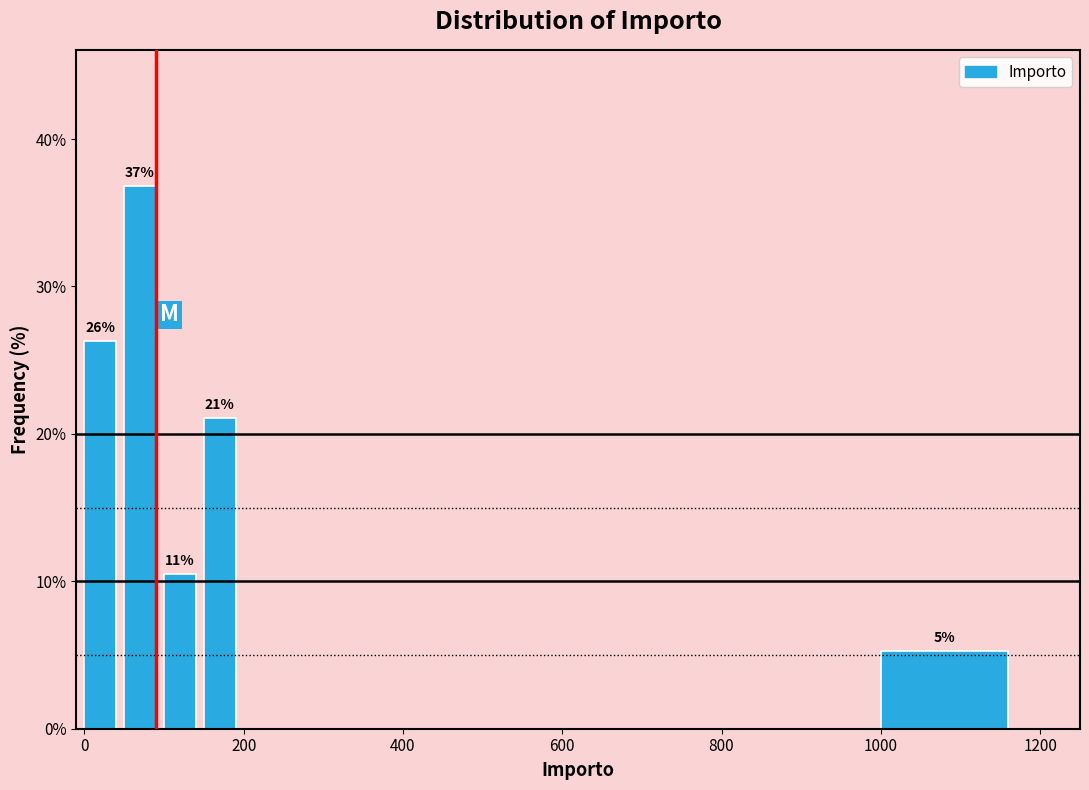

Read against the x-axis, roughly where is the centre of the tallest bar?

80